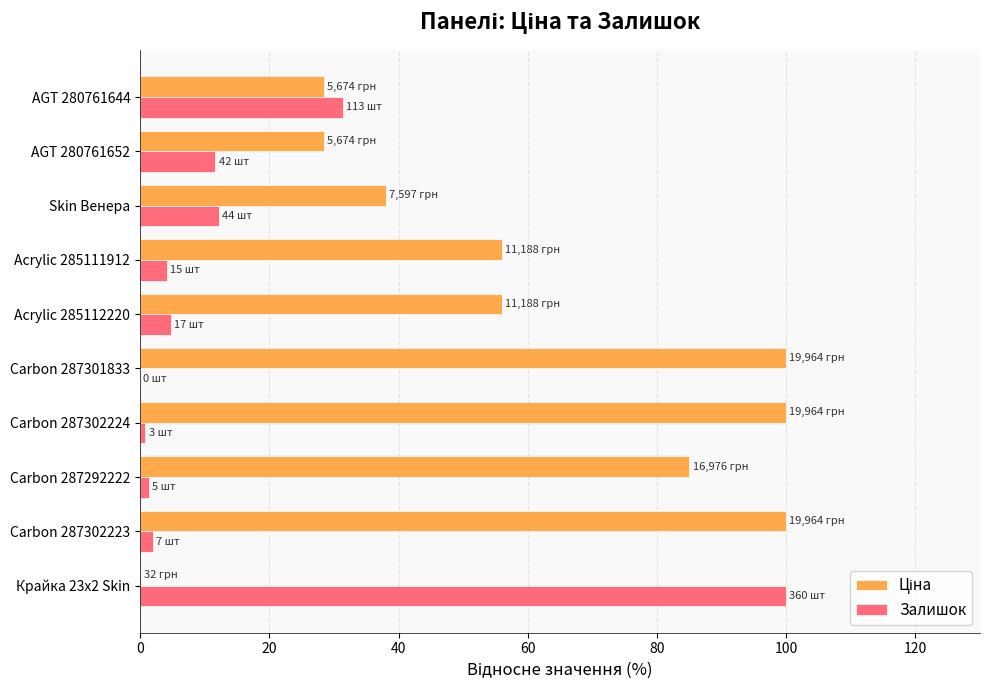

Count the number of data series in this chart.

2